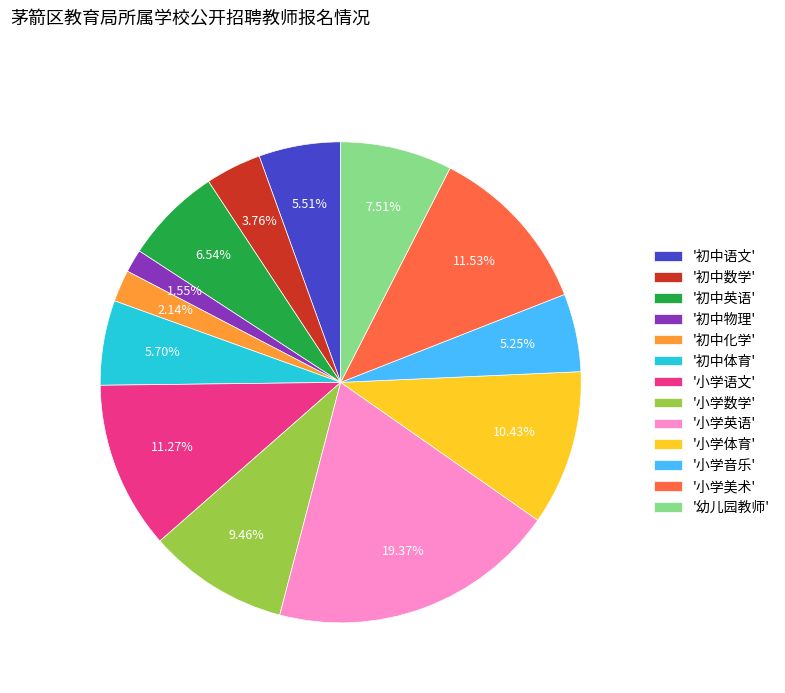

Is '初中英语' the majority of the pie?

No